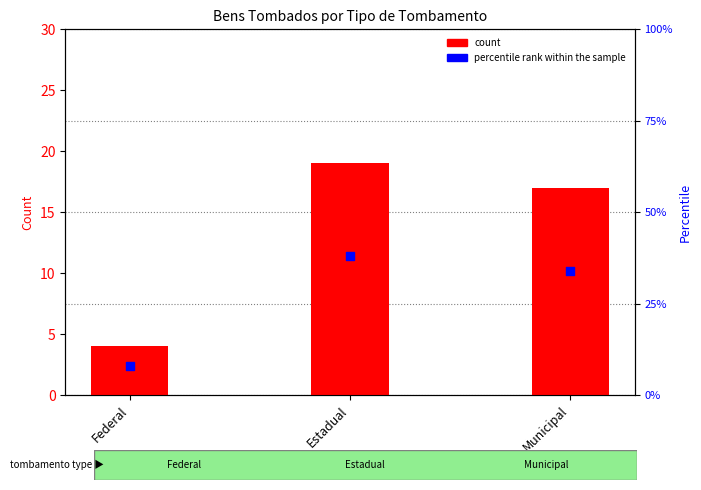

Is the value of percentile rank within the sample at Federal greater than the value of count at Federal?

Yes